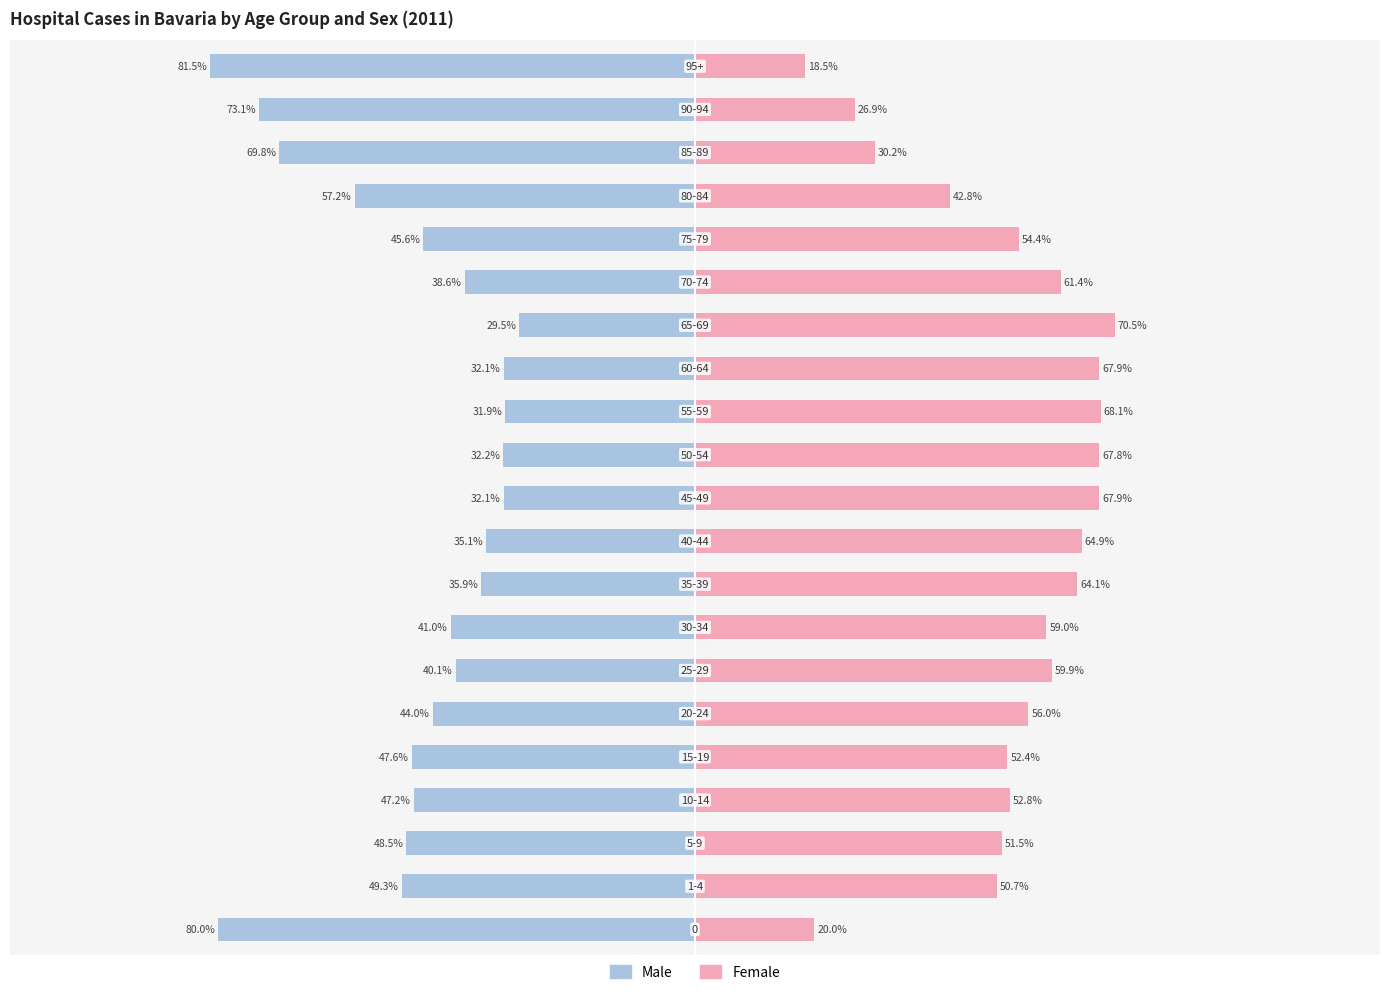

Which series has the largest range (max minus min)?

Male